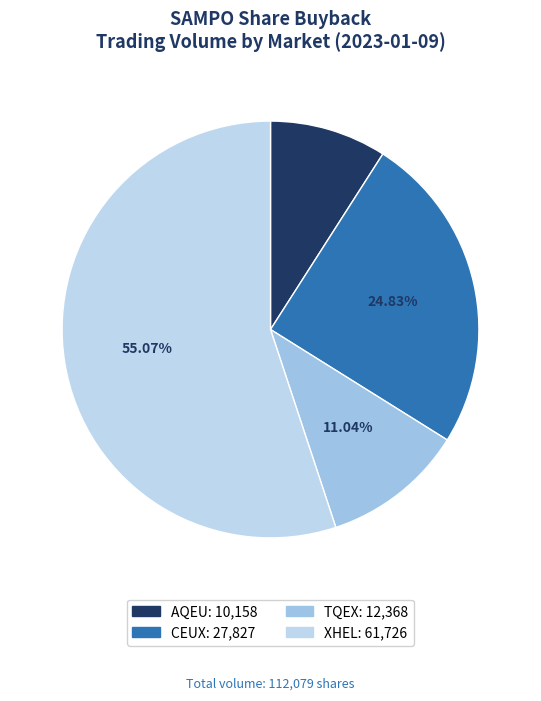

Does XHEL represent more than half of the total?

Yes